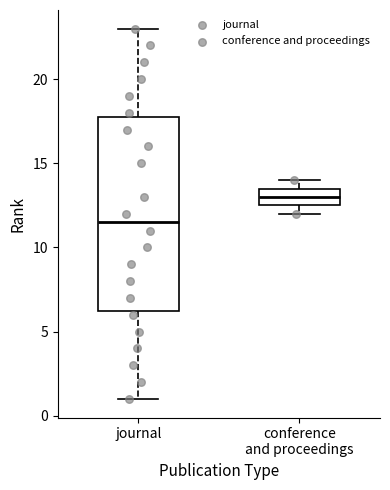

Comparing the boxes themselves (not the whiskers), which one is the tallest?

journal